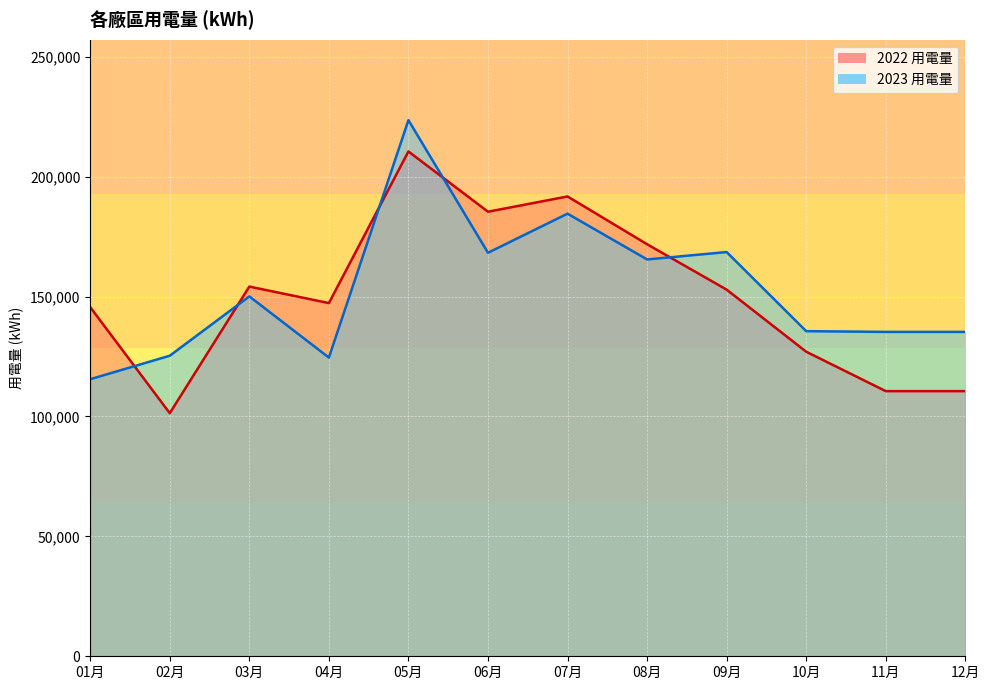

After their last crossing, which series has the higher values: 2023 用電量 or 2022 用電量?

2023 用電量